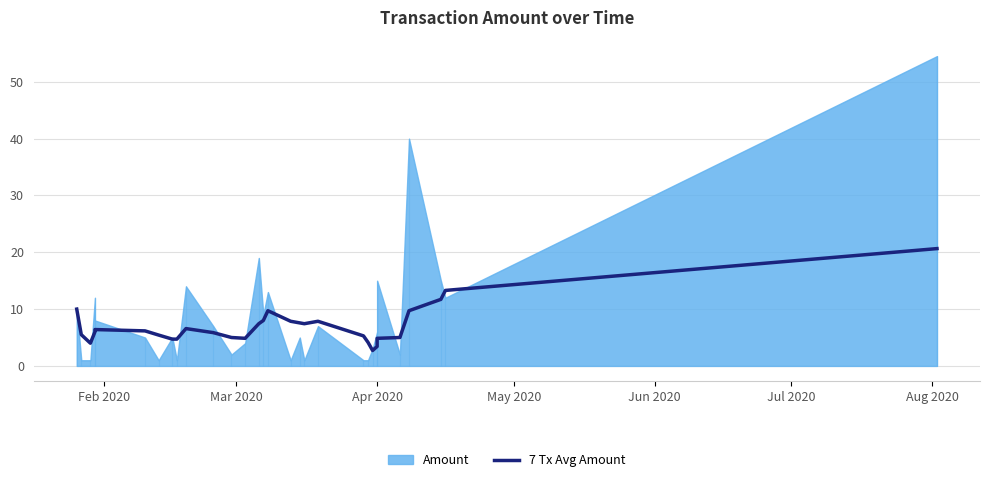

How many data points are above 6?

15